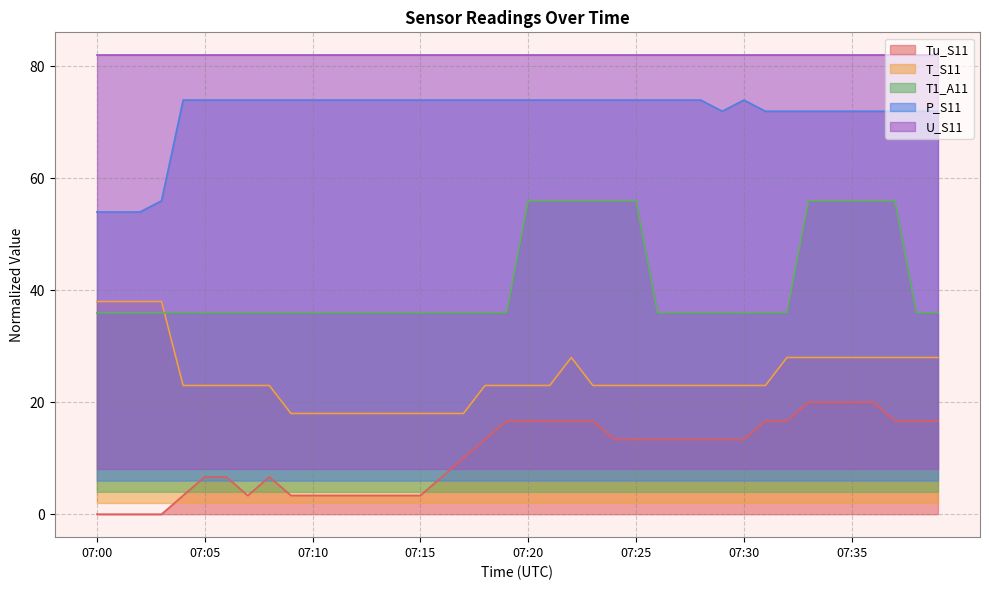

Does the chart display data point markers on the line(s)?

No